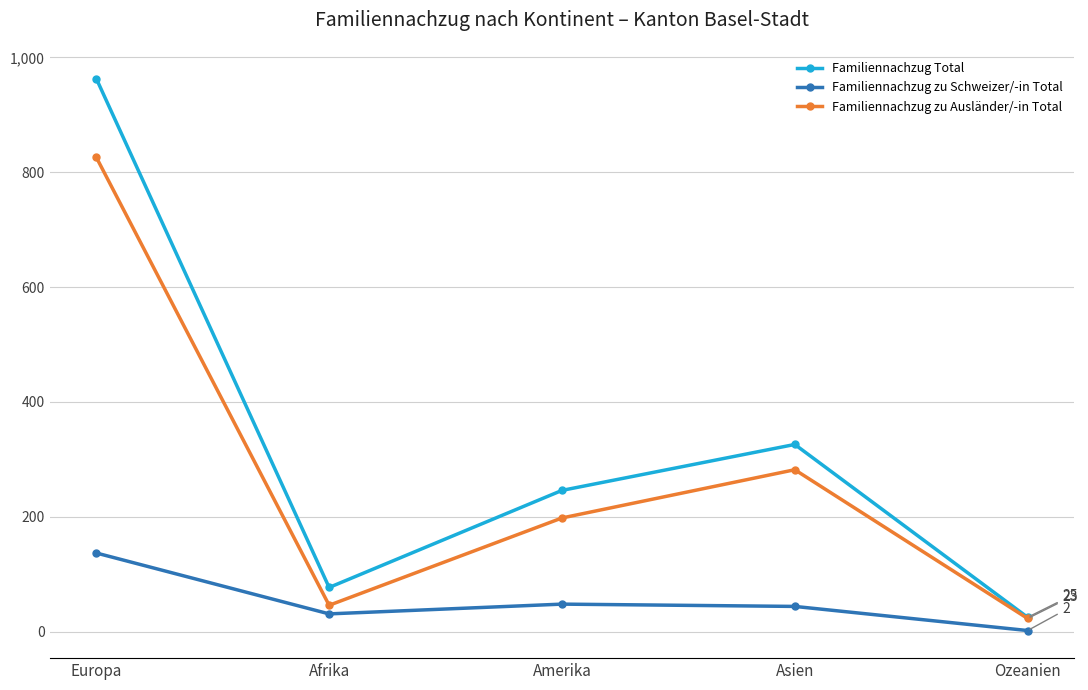

Rank the categories by Familiennachzug zu Ausländer/-in Total value from highest to lowest.

Europa, Asien, Amerika, Afrika, Ozeanien